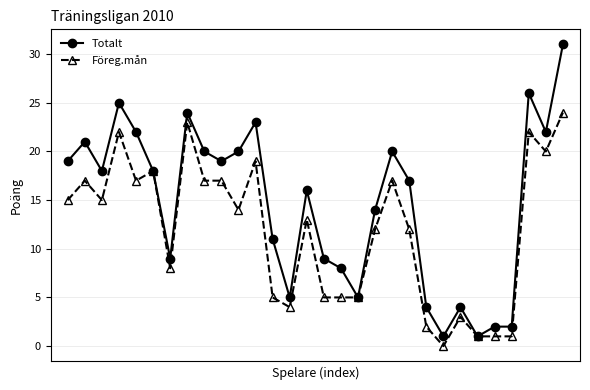

Which series has the largest total across all categories?

Totalt